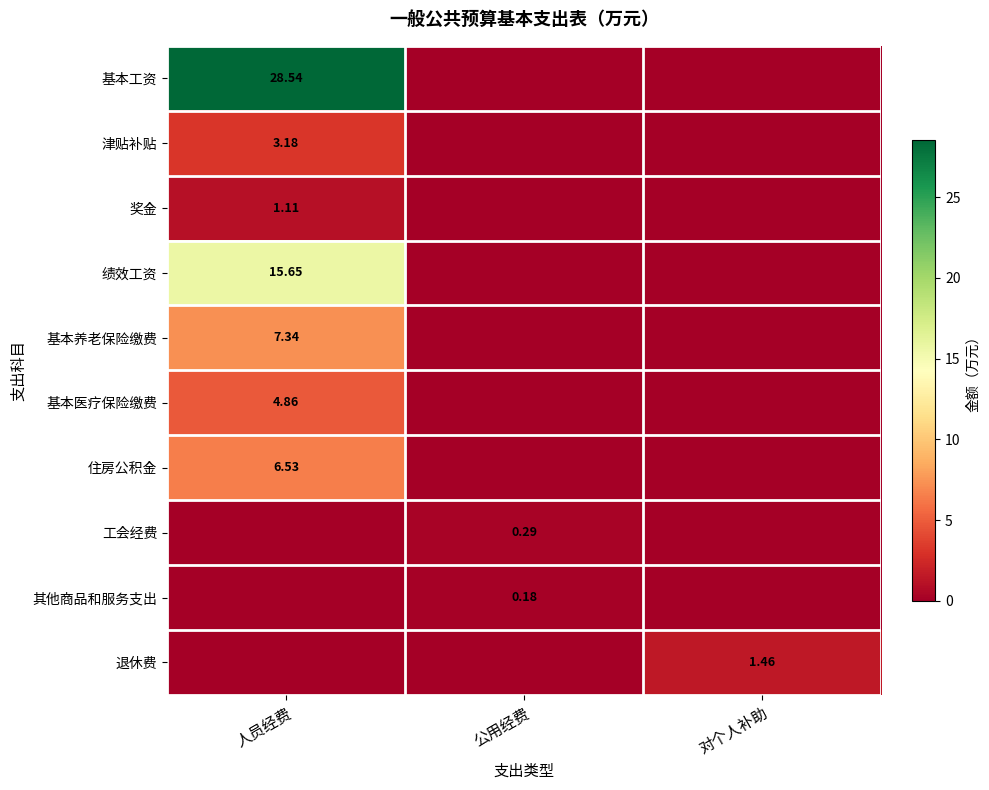

Which series has the largest total across all categories?

基本工资